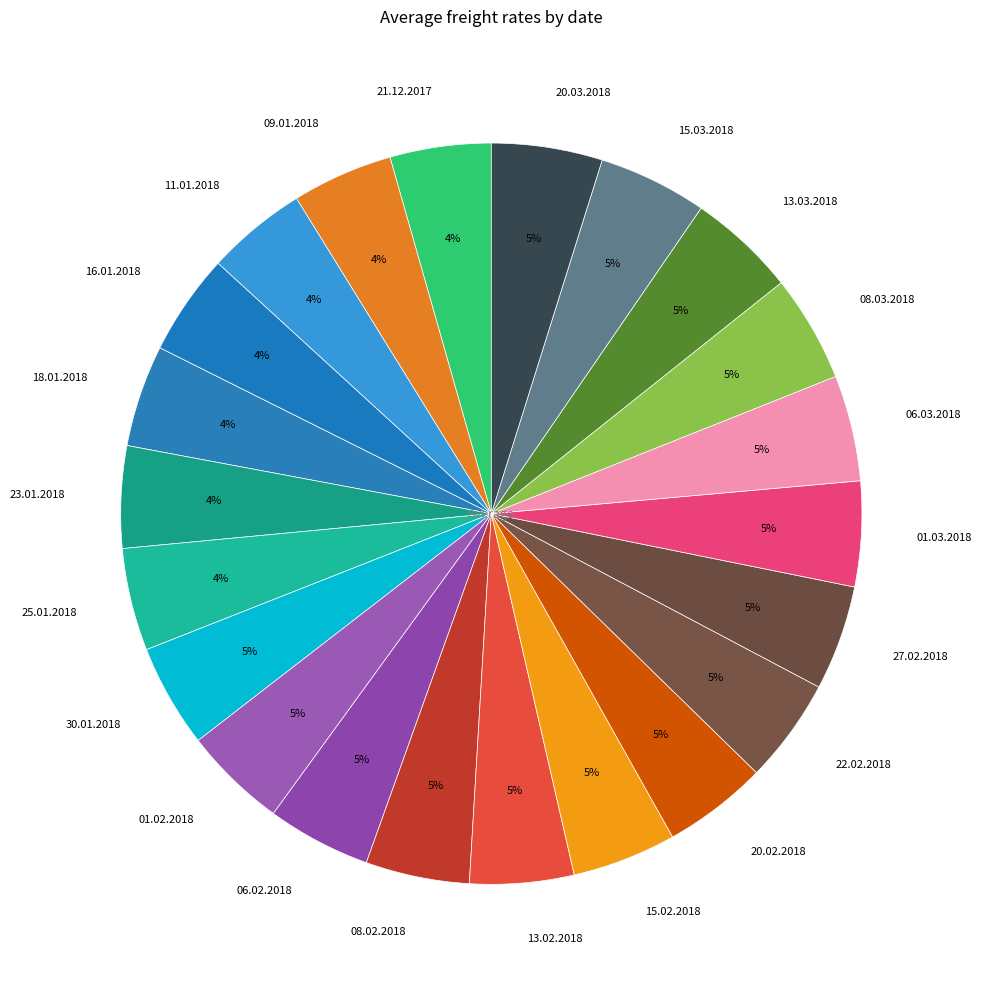

What percentage is the 27.02.2018 slice, to the nearest percent?

5%